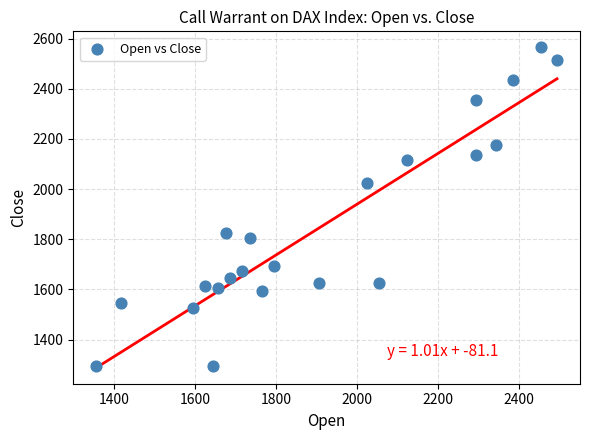

What is the range of X values (max minus min)?

1140